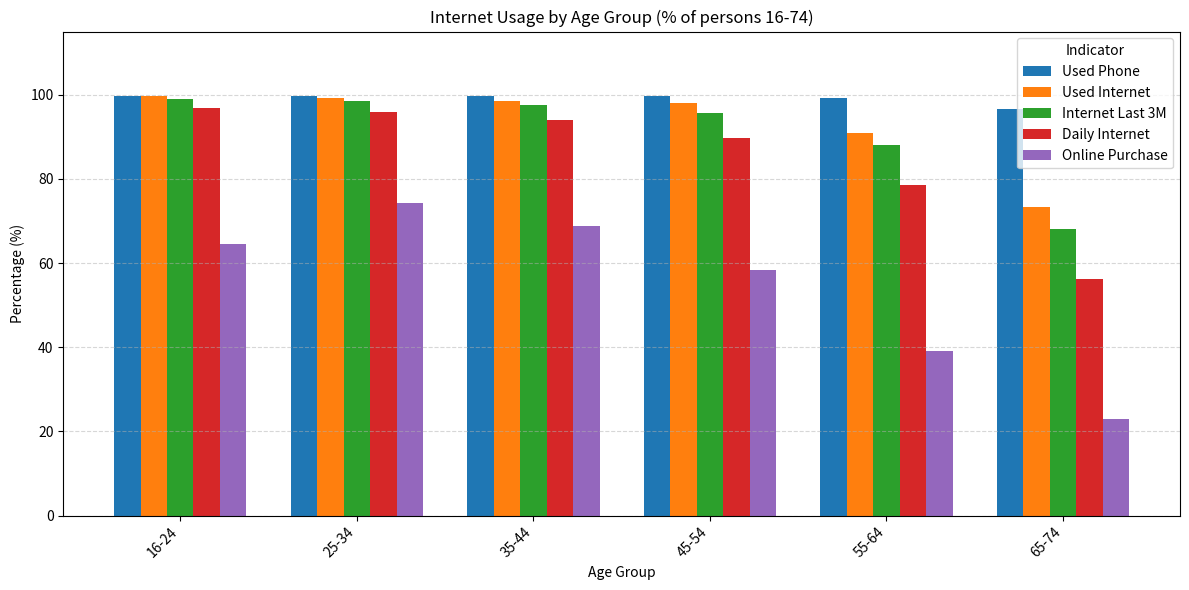

Which series changed the most between 45-54 and 55-64?

Online Purchase